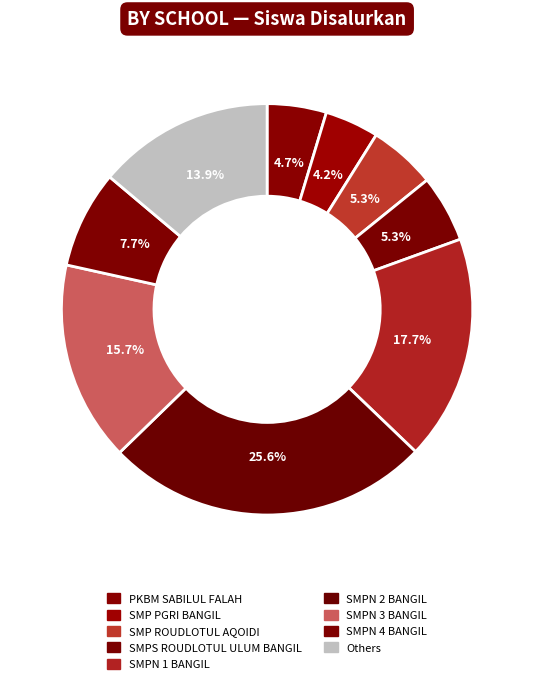

Does any single category account for the majority?

No